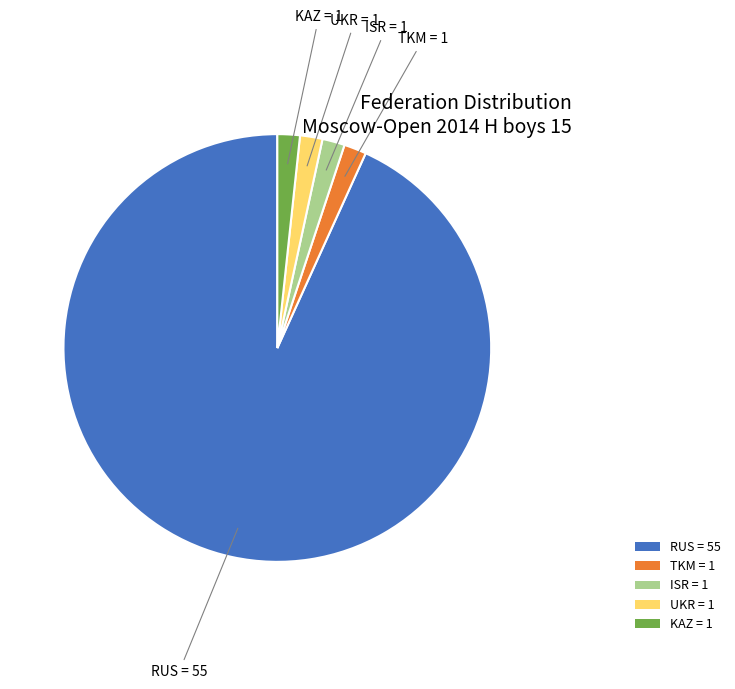

Is there any slice that represents more than half of the pie?

Yes